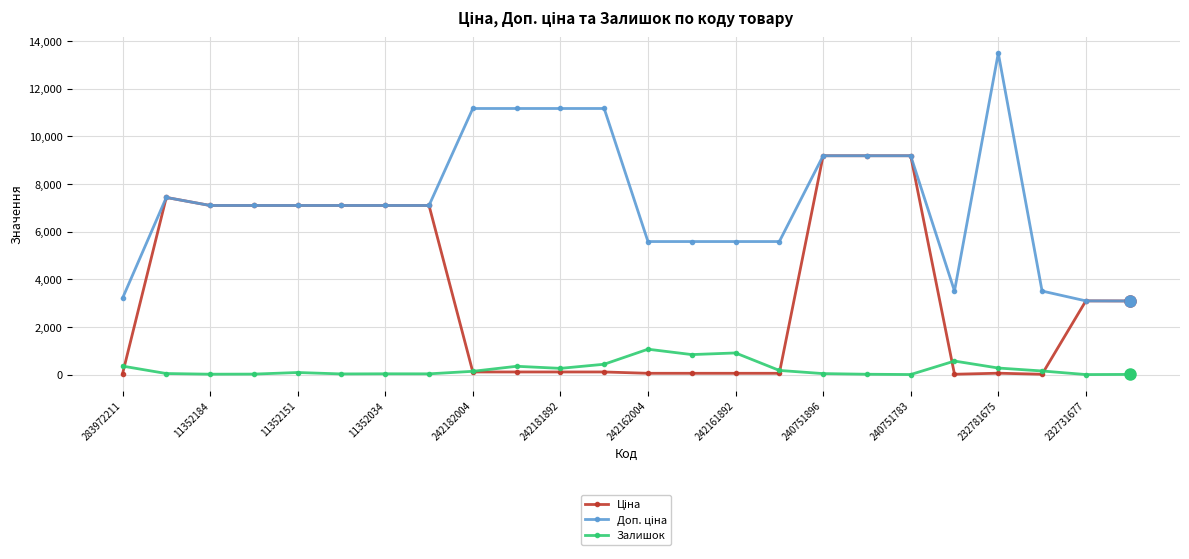

What is the value of the Залишок point at the 14th from the left?

841.0